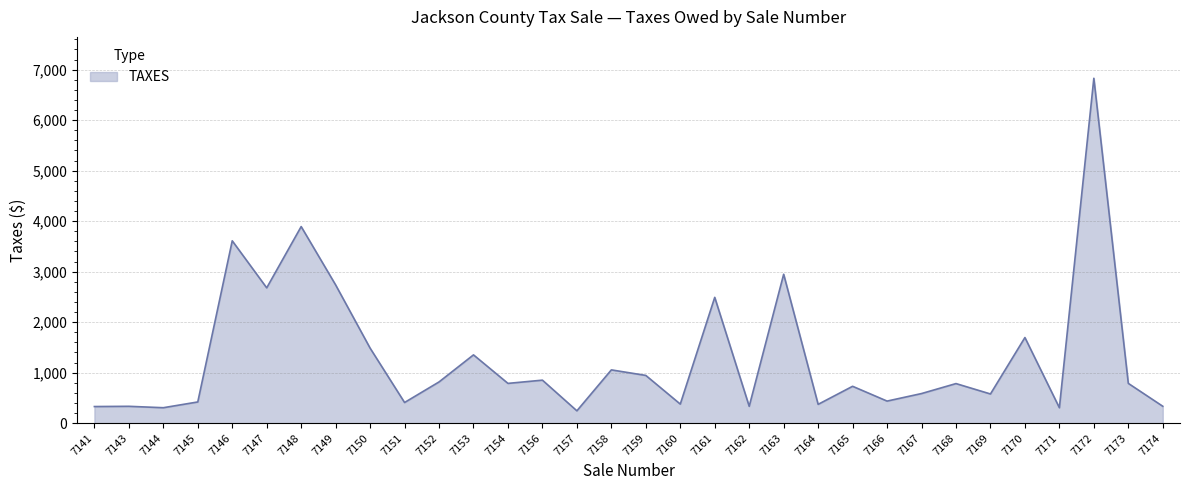

Does the chart display data point markers on the line(s)?

No